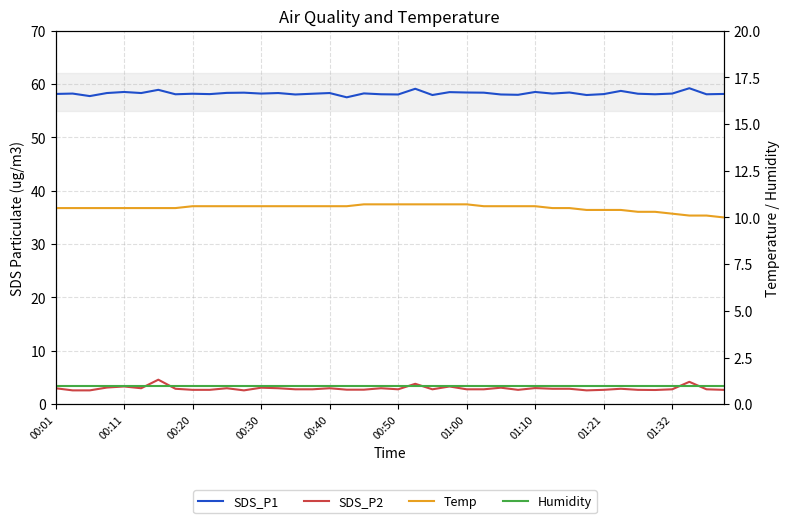

Is this an area chart (filled region under the line)?

No